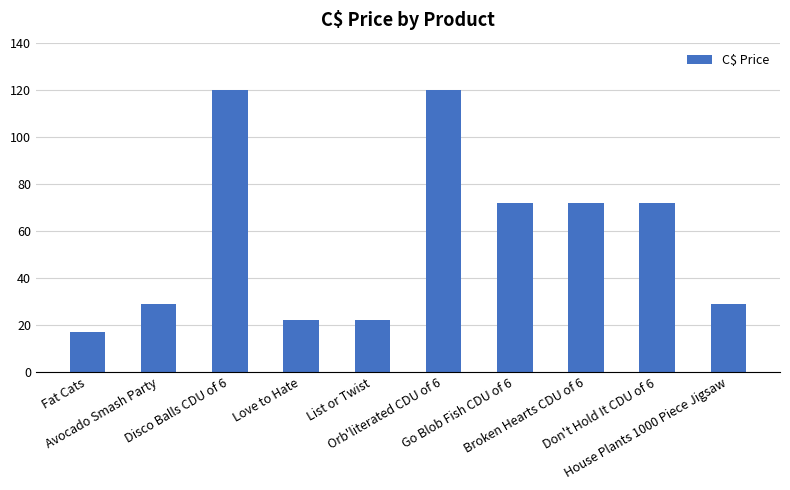

How many distinct data groups are displayed?

1